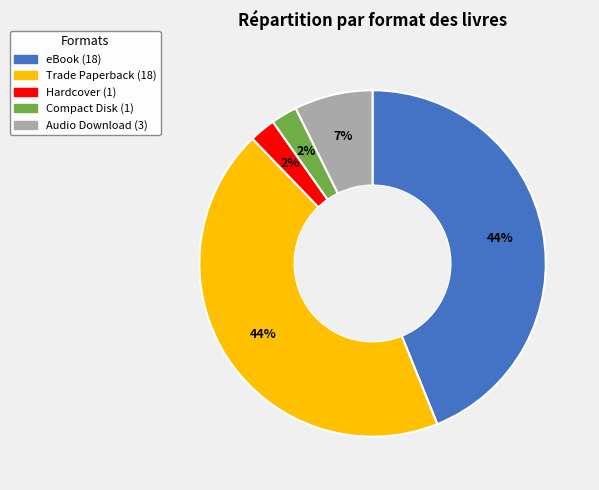

To the nearest percent, what is the difference between the Trade Paperback and Audio Download slice percentages?

37%